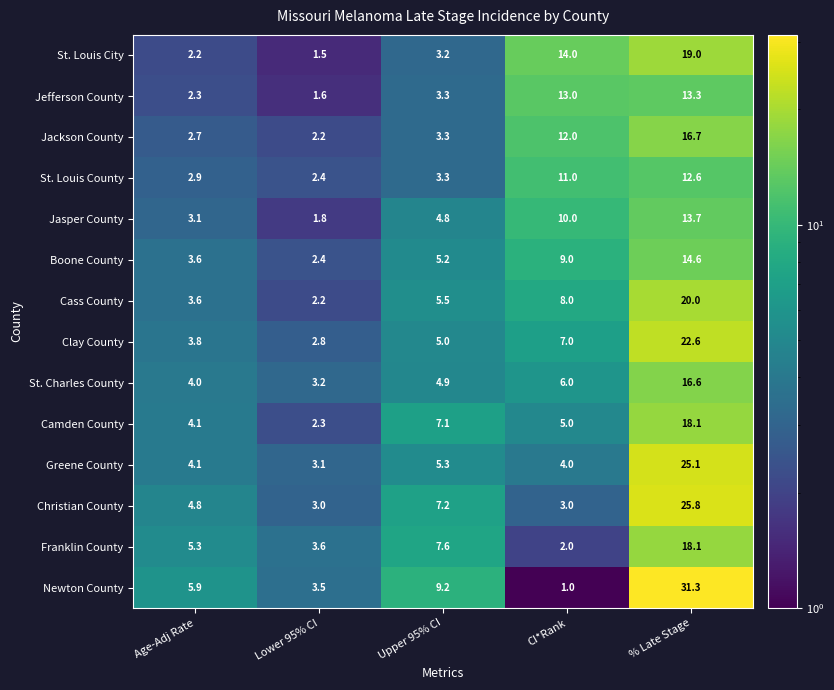

What is the difference between the maximum and minimum values in the Newton County series?

30.3